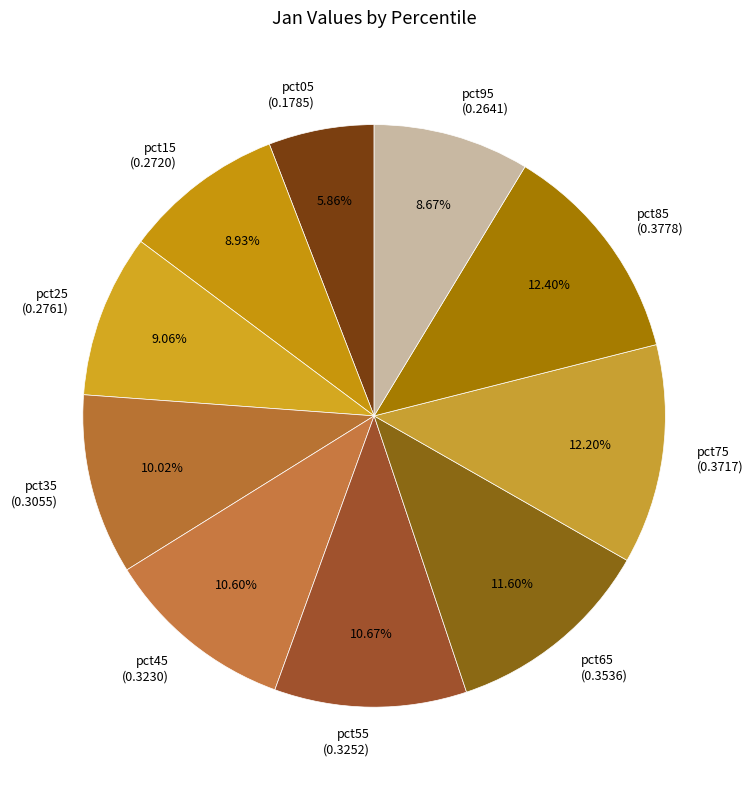

Do pct45 and pct15 together represent more than half of the pie?

No